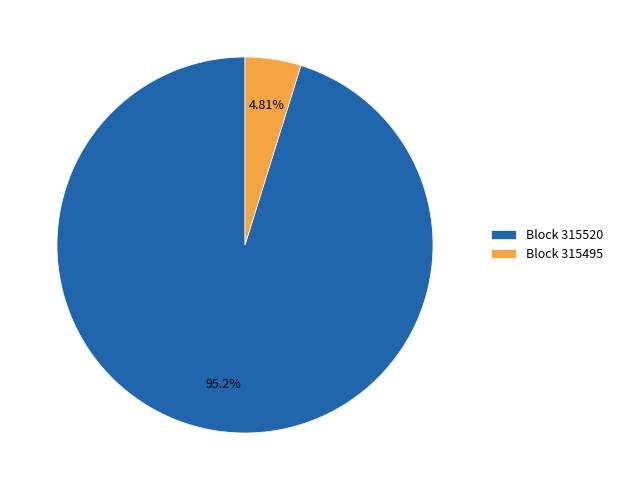

Which category accounts for the majority?

Block 315520